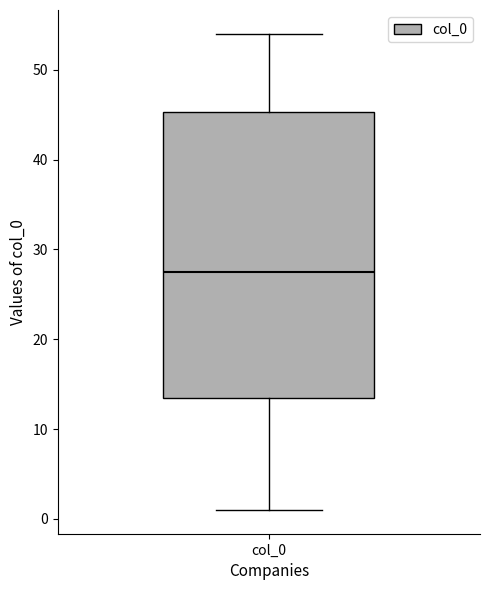

Transcribe this box plot: give where the median line is, the range the box spans, and where the two whiskers end, as read against the y-axis. The values are not printed on the chart, so give them approximately, as read against the axis.

median 28, box 14 to 45, whiskers 1 to 54